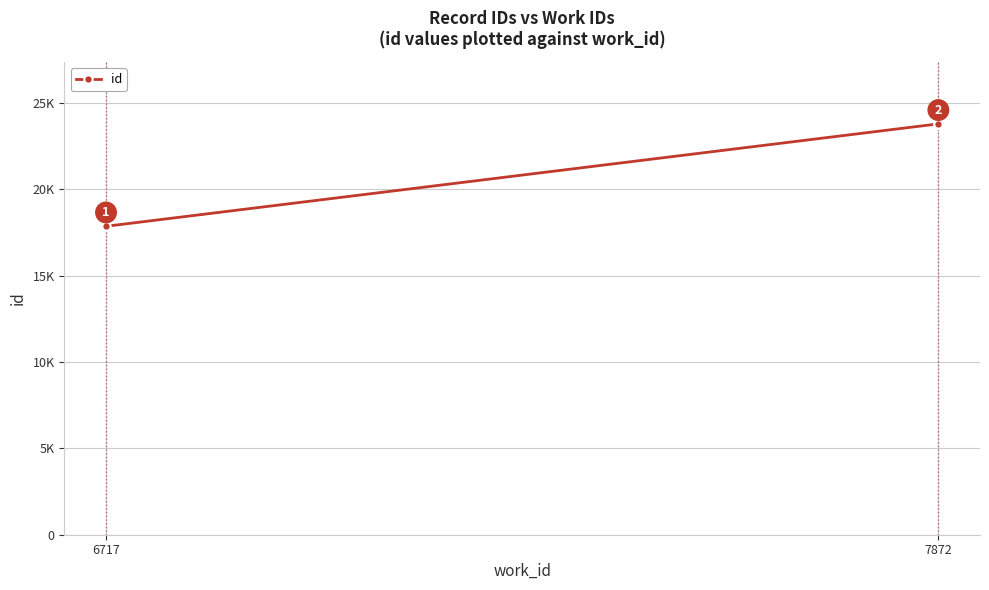

What position from the left is 7872?

2